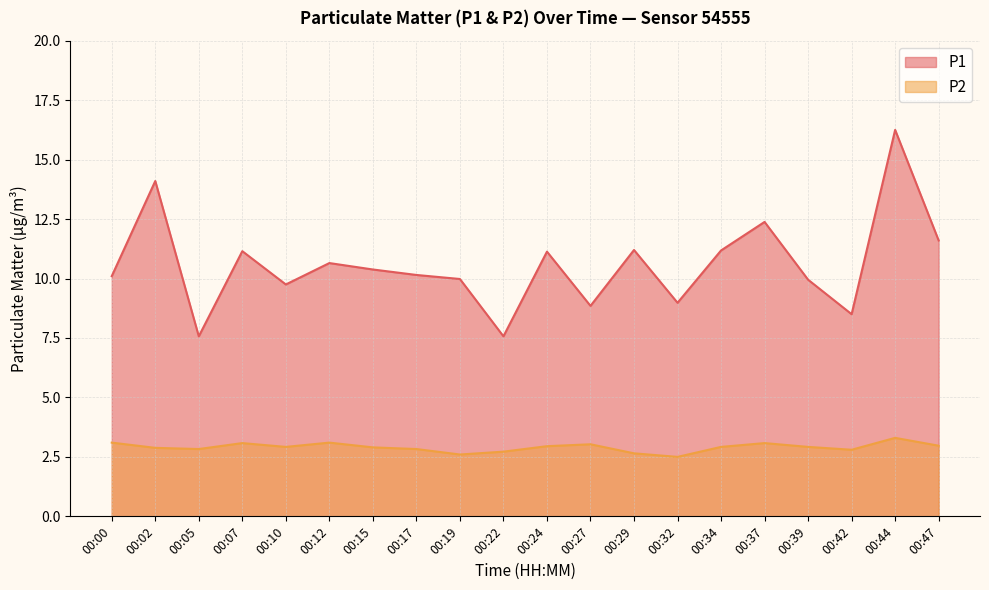

What is the sum of all P1 values?

211.4